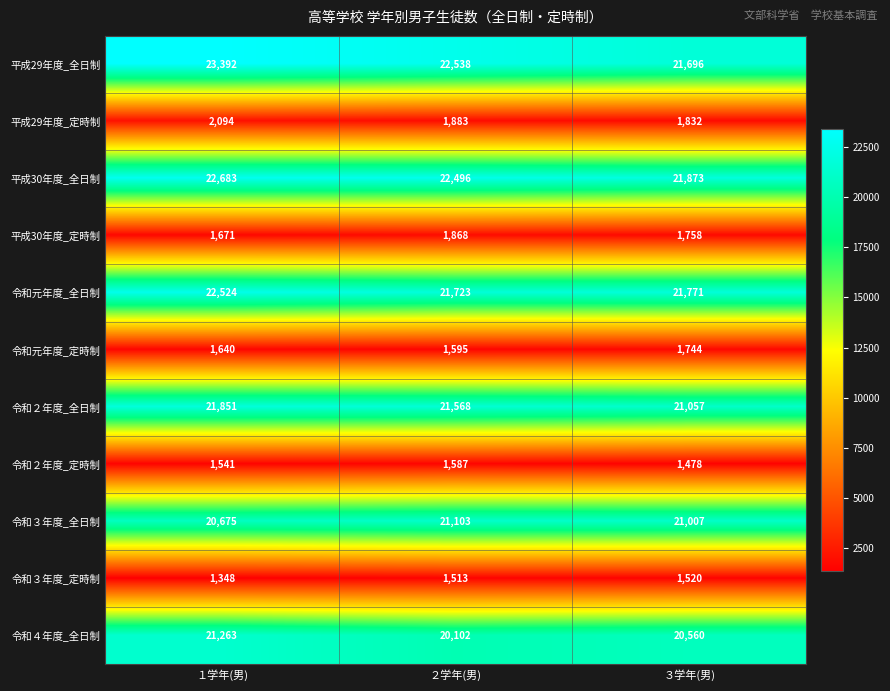

Rank the categories by 令和３年度_全日制 value from lowest to highest.

１学年(男), ３学年(男), ２学年(男)